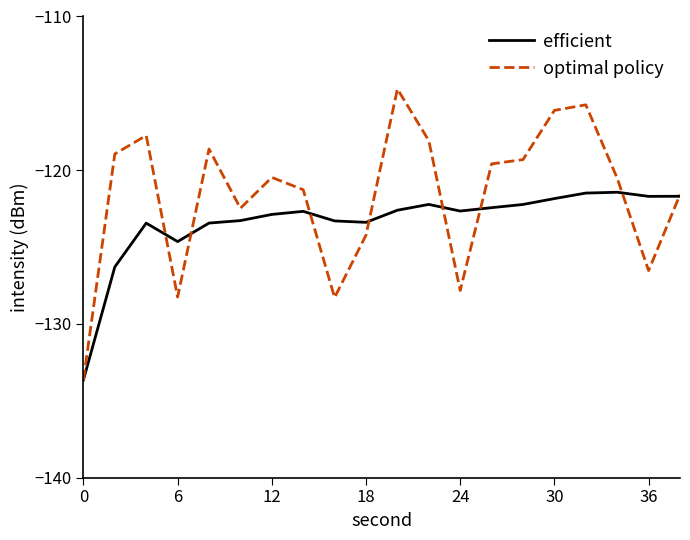

Which series has the widest spread of values?

optimal policy